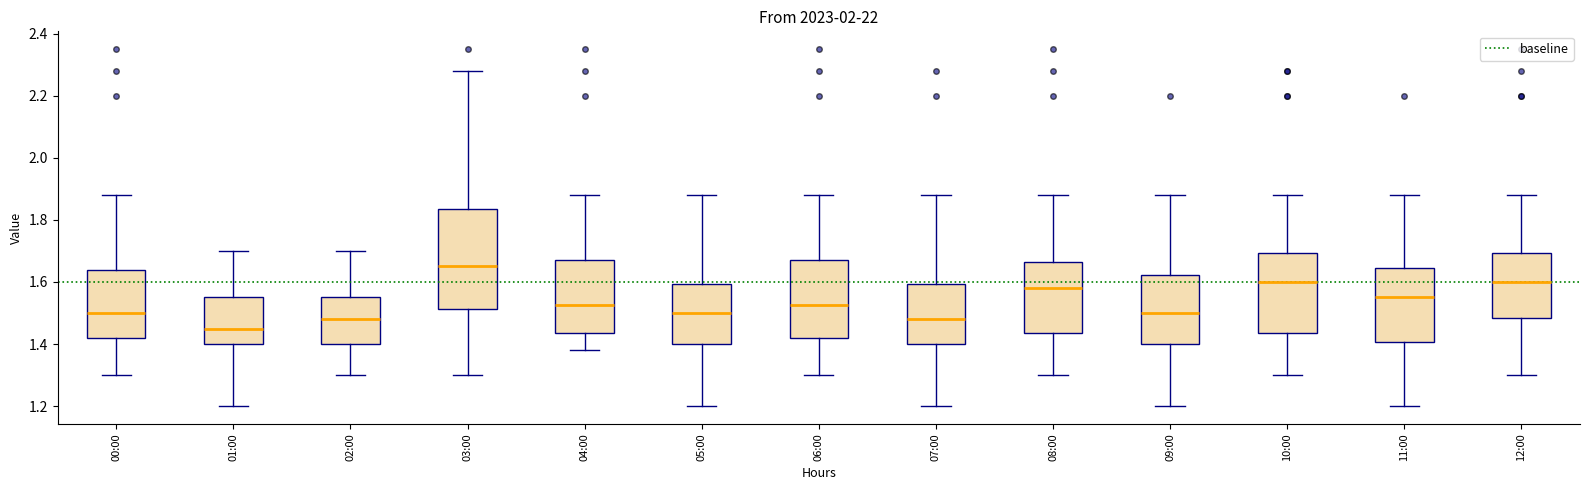

Comparing the boxes themselves (not the whiskers), which one is the tallest?

03:00